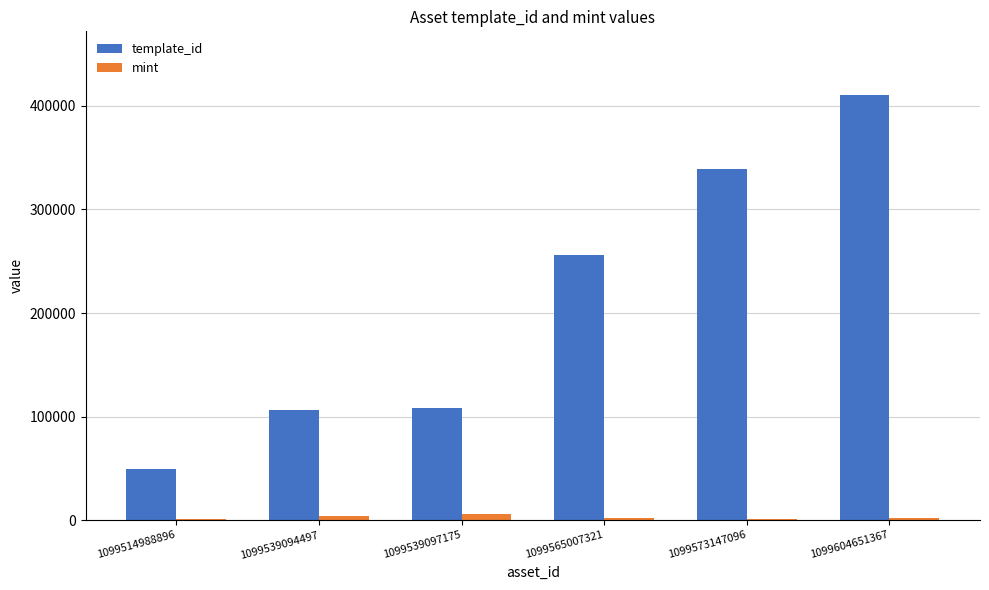

The mint series shows 6417 at 1099539097175. True or false?

True